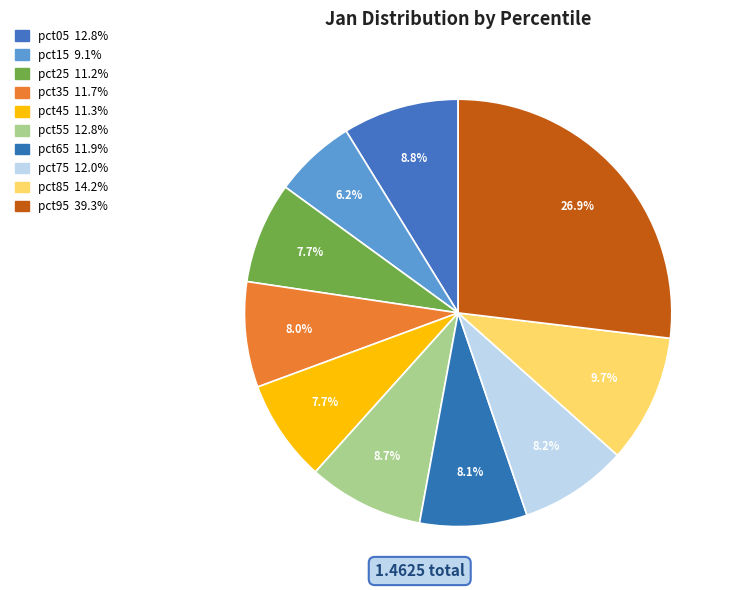

Count the number of slices in the pie.

10